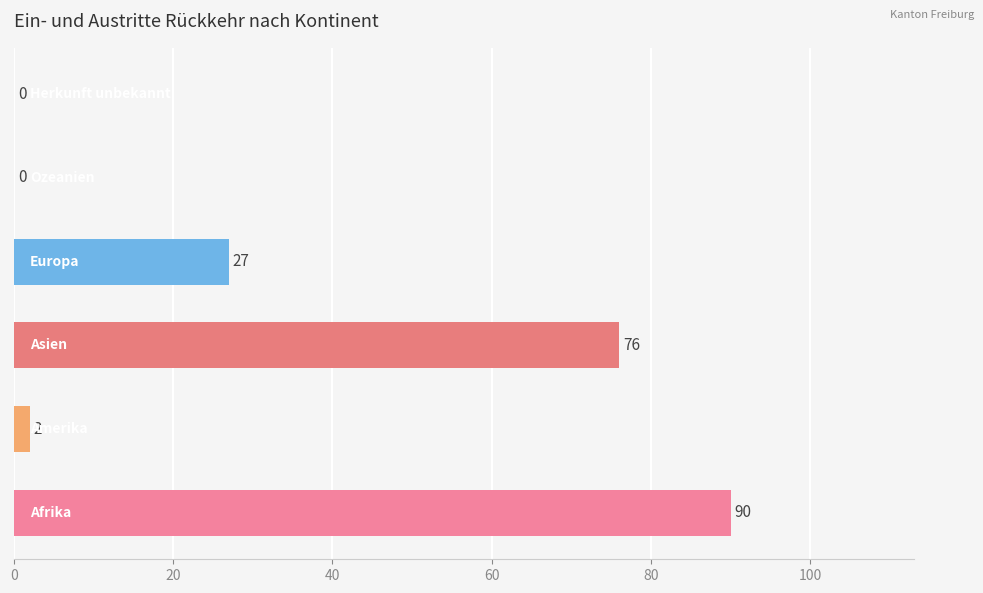

What is the sum of all values?

195